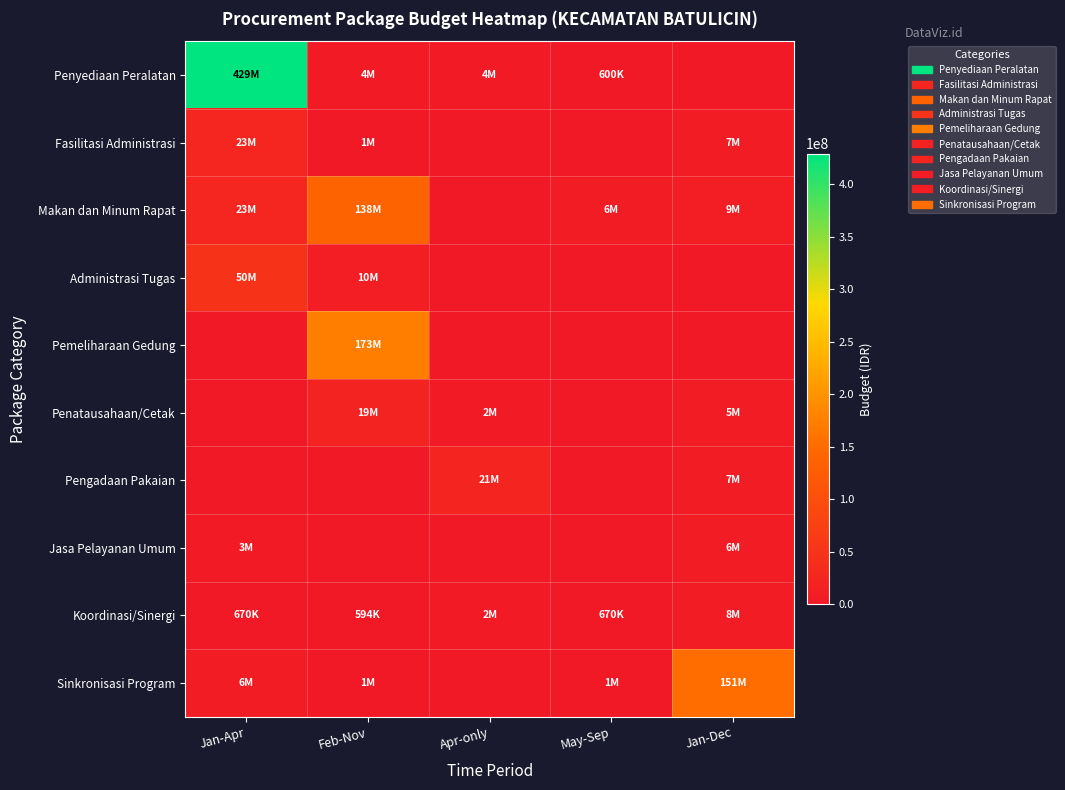

List the series in order of their peak value, lowest first.

Jasa Pelayanan Umum, Koordinasi/Sinergi, Penatausahaan/Cetak, Pengadaan Pakaian, Fasilitasi Administrasi, Administrasi Tugas, Makan dan Minum Rapat, Sinkronisasi Program, Pemeliharaan Gedung, Penyediaan Peralatan